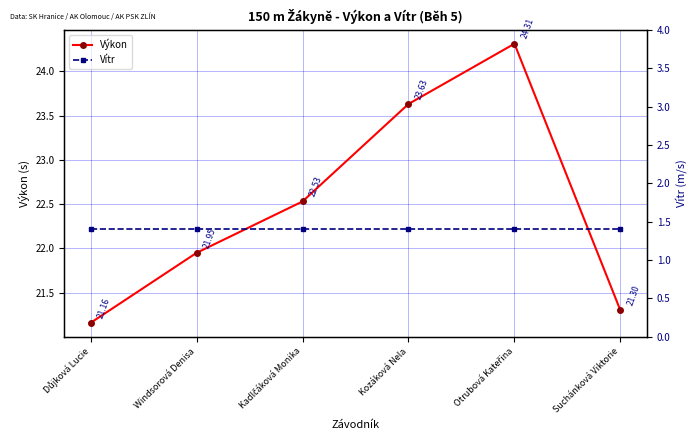

What position from the left is Otrubová Kateřina?

5